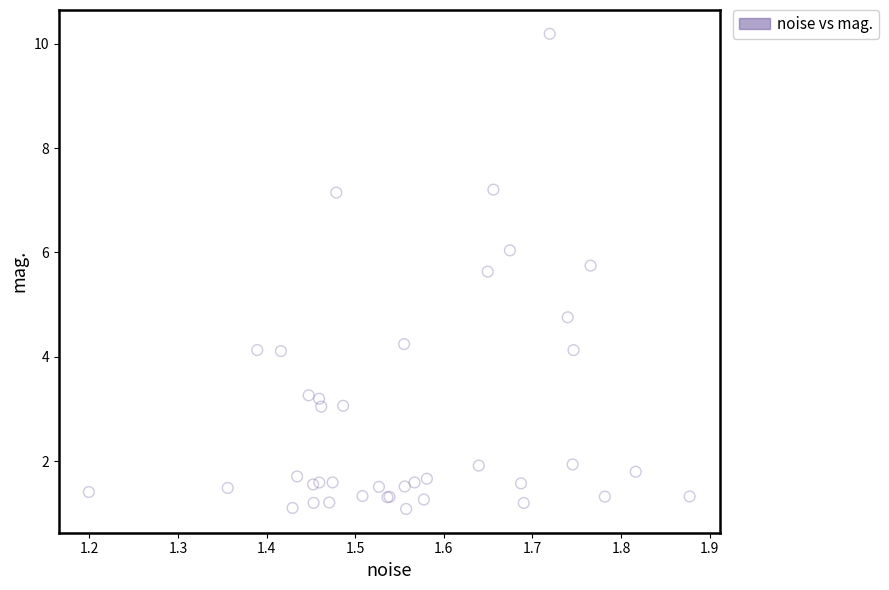

What Y value in the scatter plot is closest to 5?

4.8